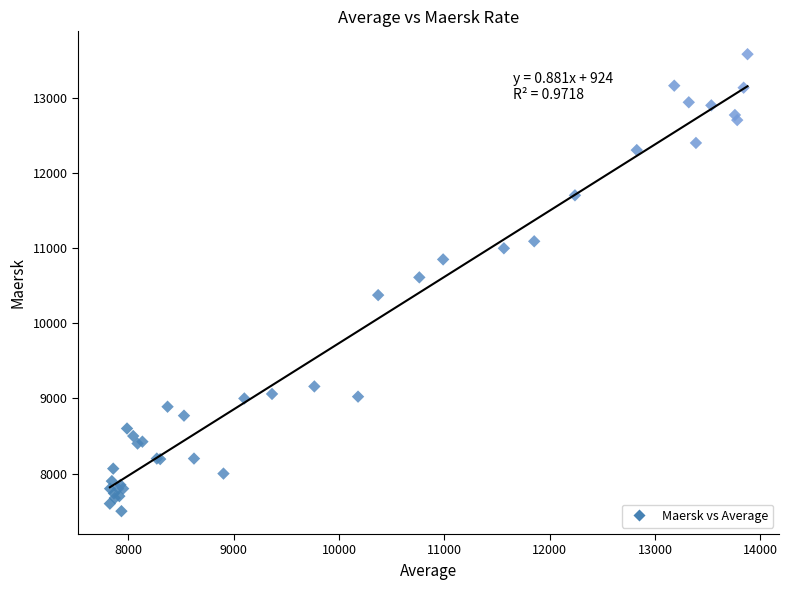

What Y value in the scatter plot is closest to 10540?

10611